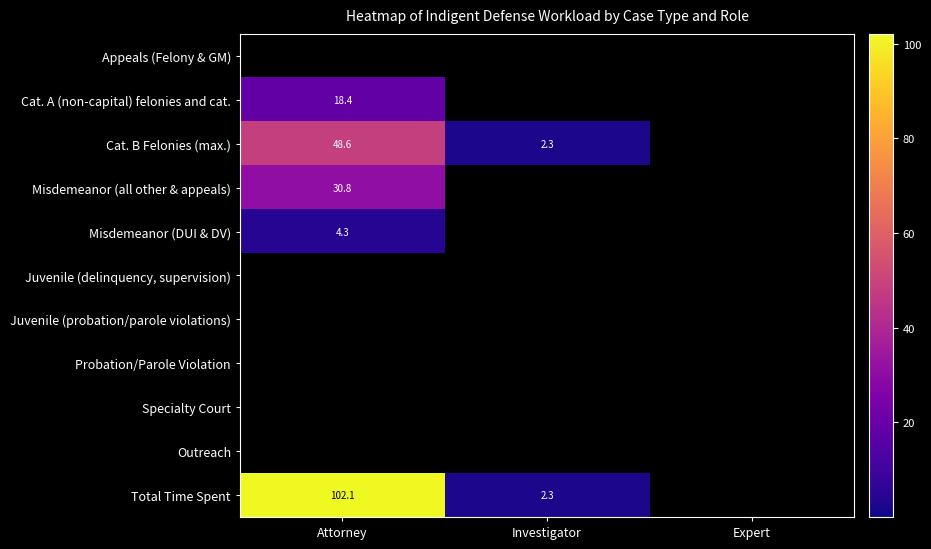

The Misdemeanor (DUI & DV) series shows 4.3 at Attorney. True or false?

True